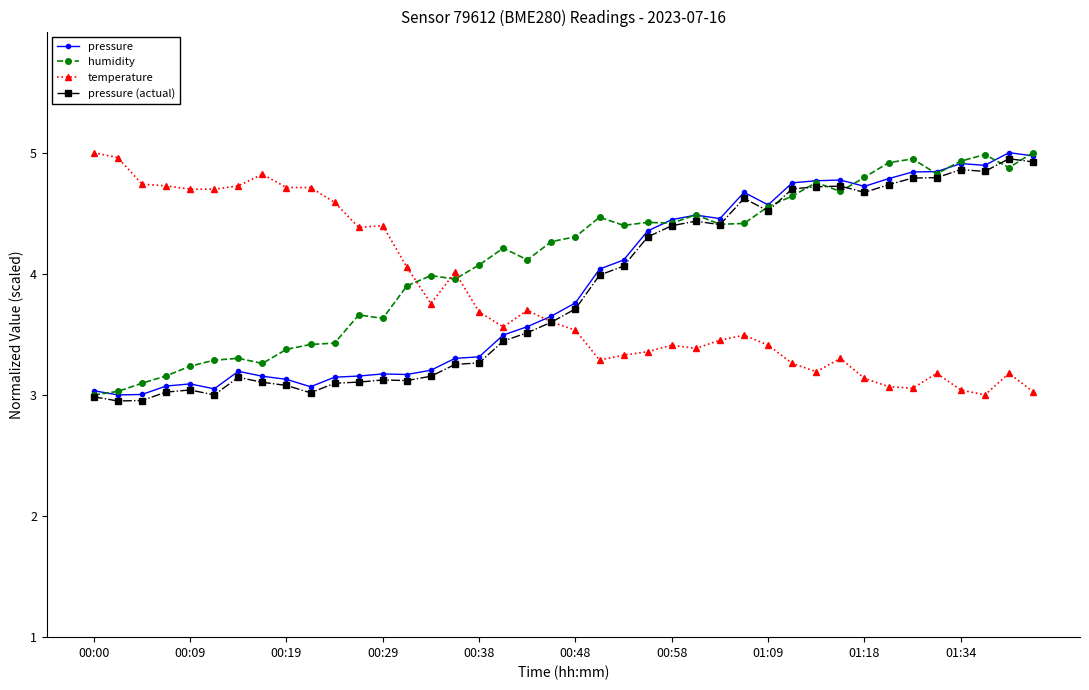

How many data points in temperature are above 3?

39